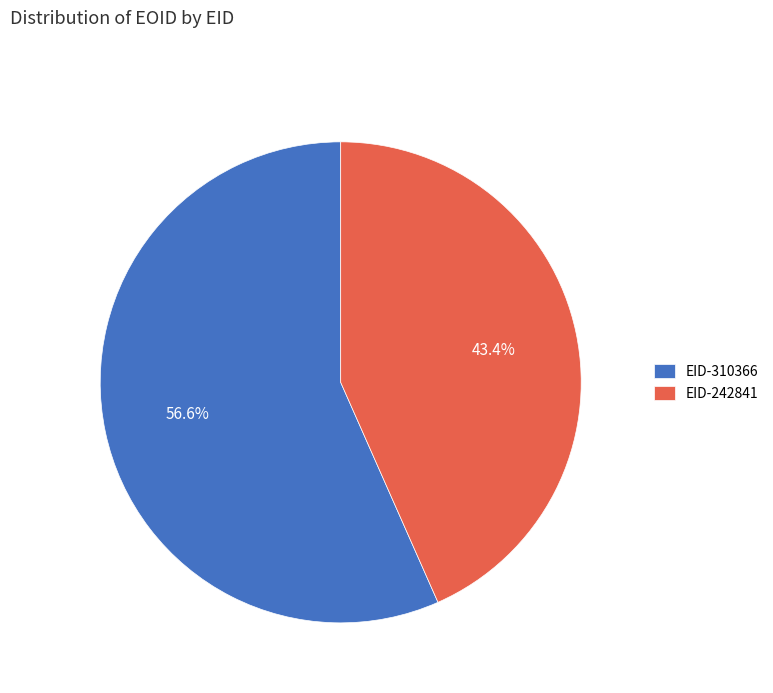

Count the number of slices in the pie.

2